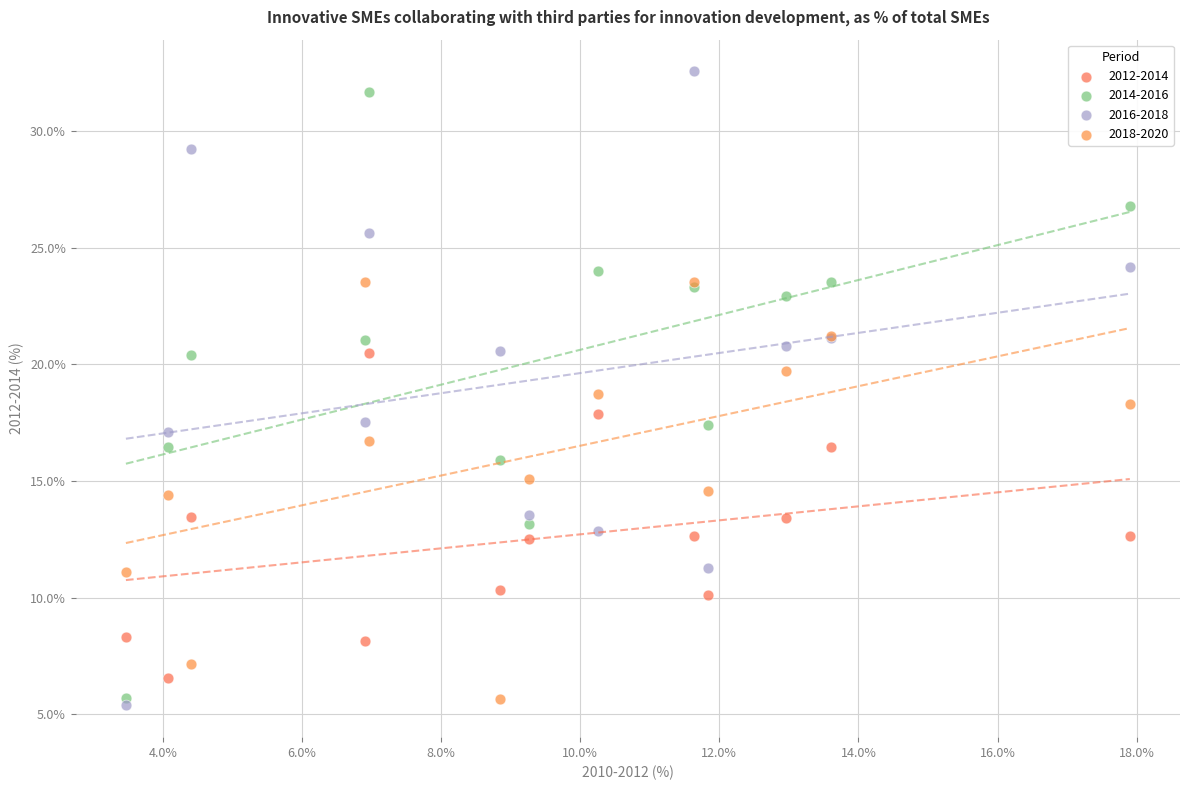

Which series contains the lowest Y value?

2016-2018